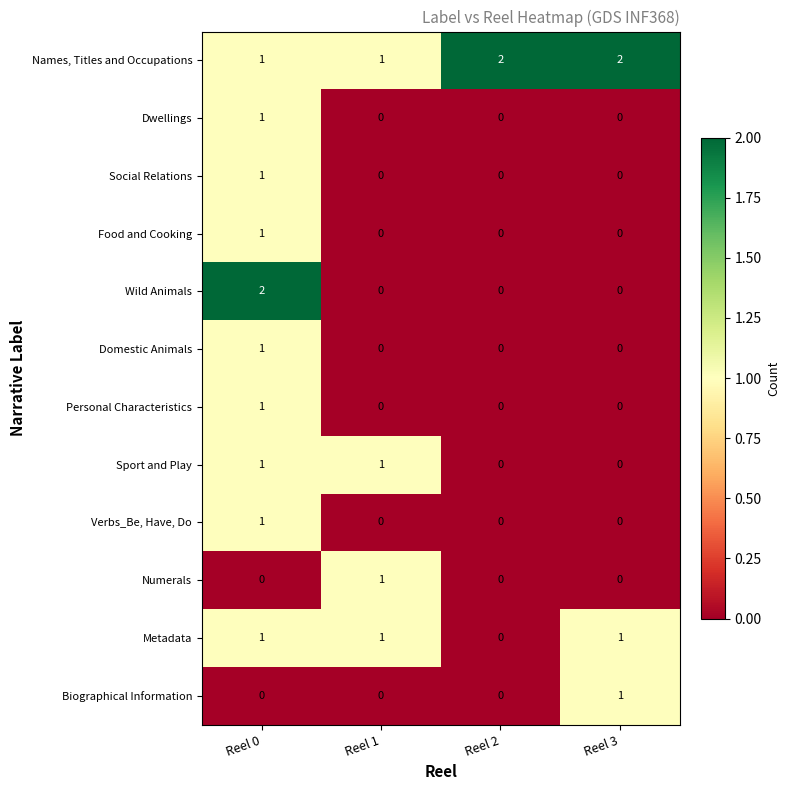

How many Personal Characteristics values are between 0 and 1?

4